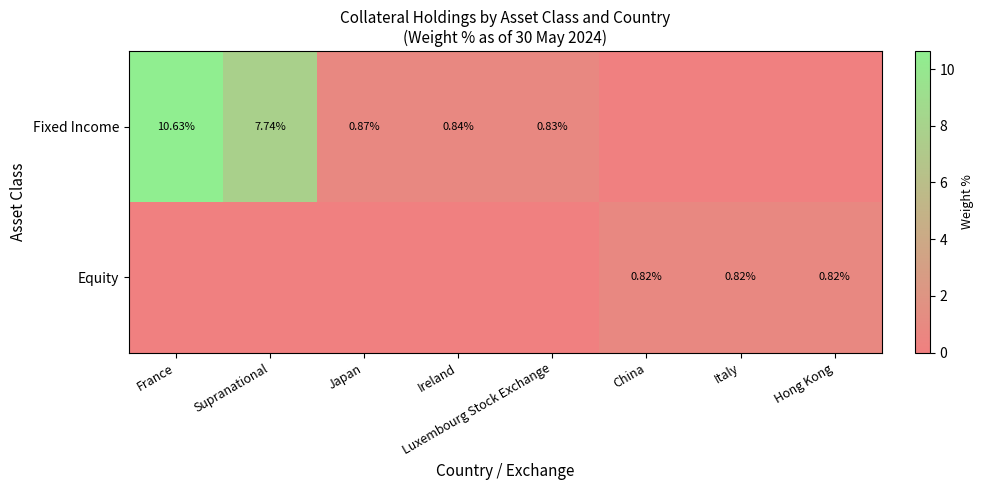

List the series in order of their overall mean, lowest first.

Equity, Fixed Income